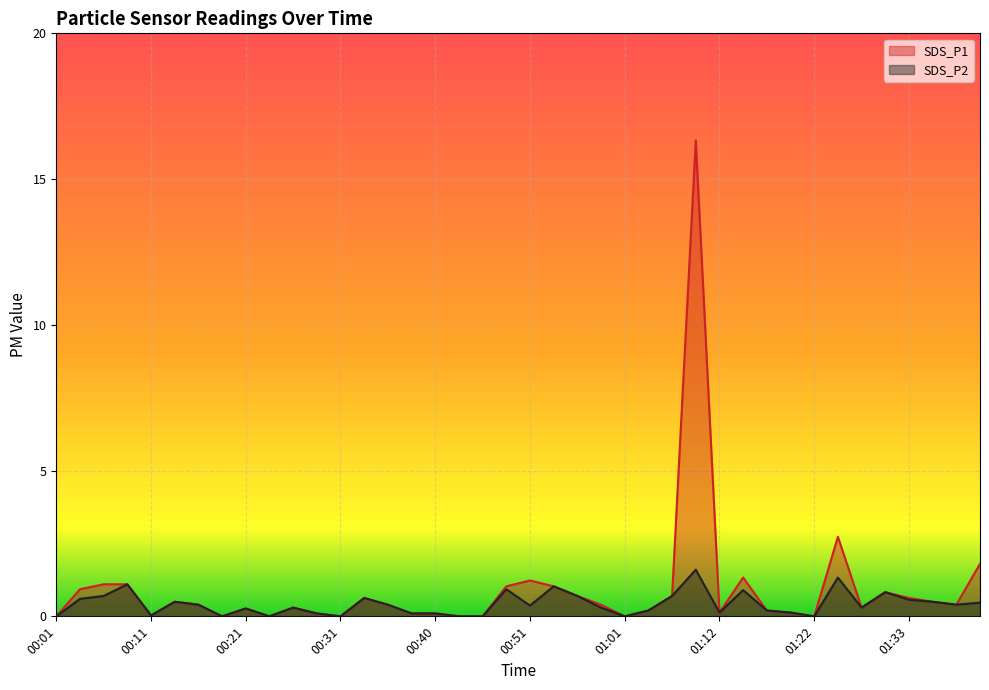

How many lines are shown in the chart?

2